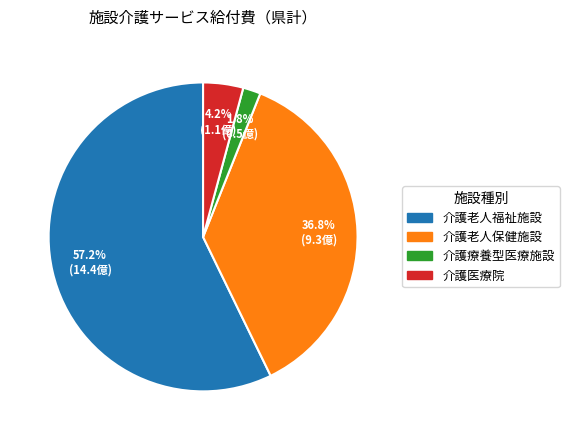

Is the sum of 介護老人保健施設 and 介護療養型医療施設 greater than half?

No